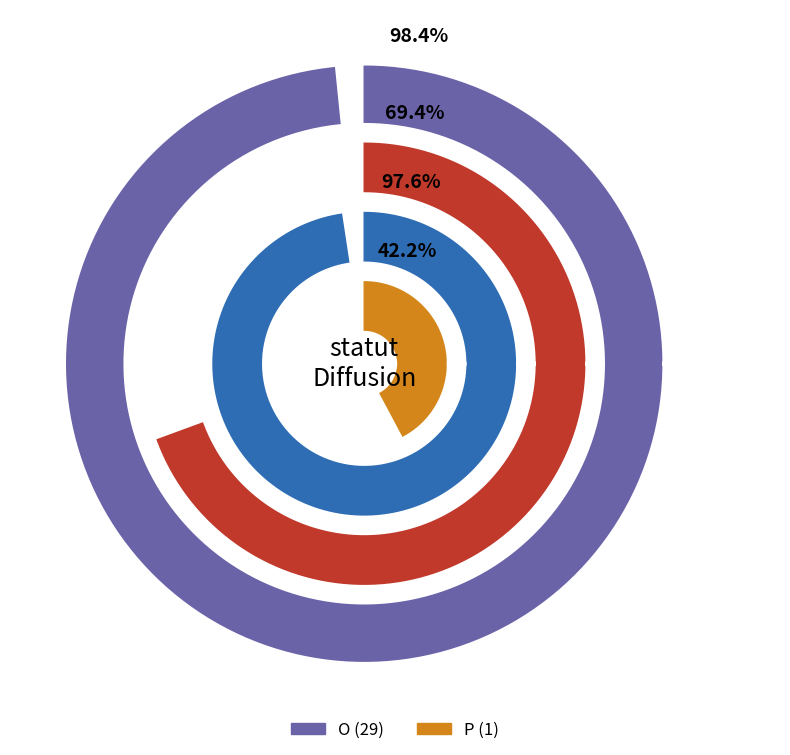

To the nearest percent, what is the combined percentage of O and P?

100%